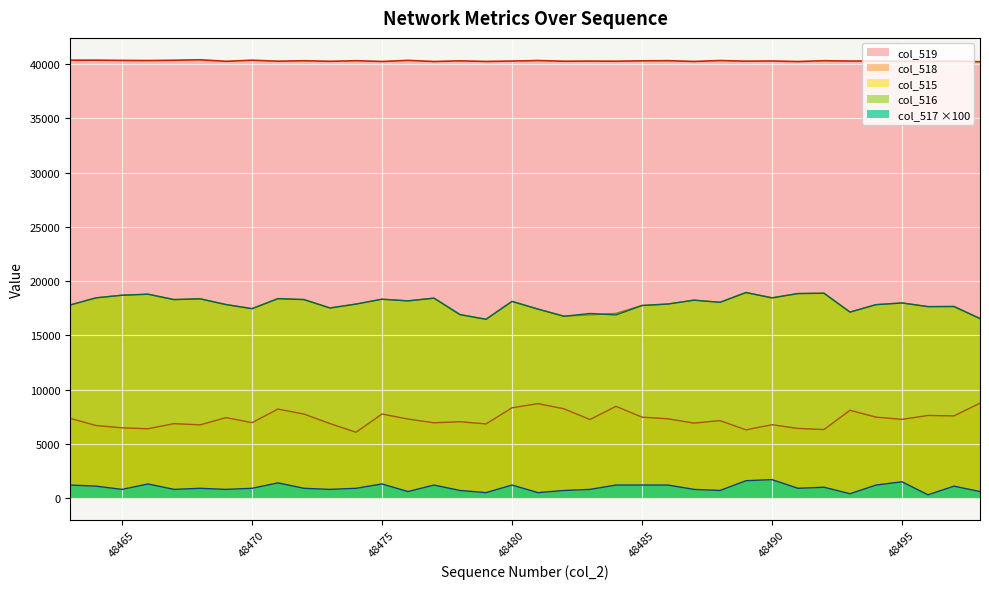

Which series has the largest range (max minus min)?

col_515